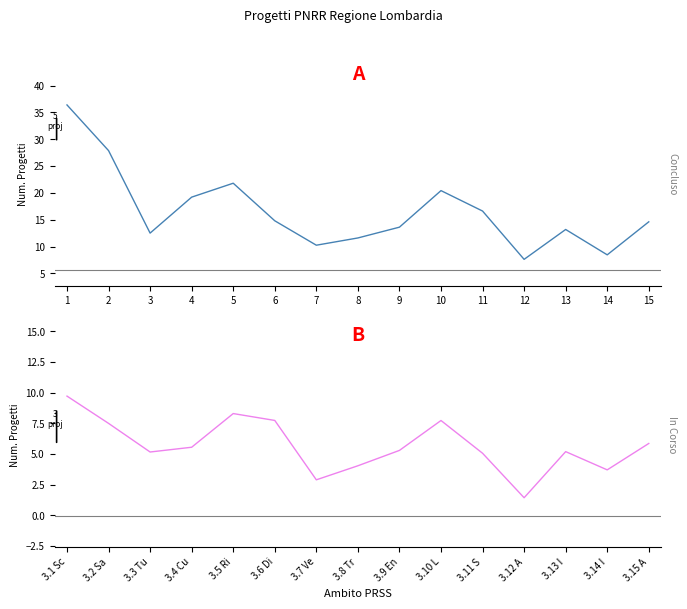

Which category has the lowest value in the In Corso series?

3.12 A